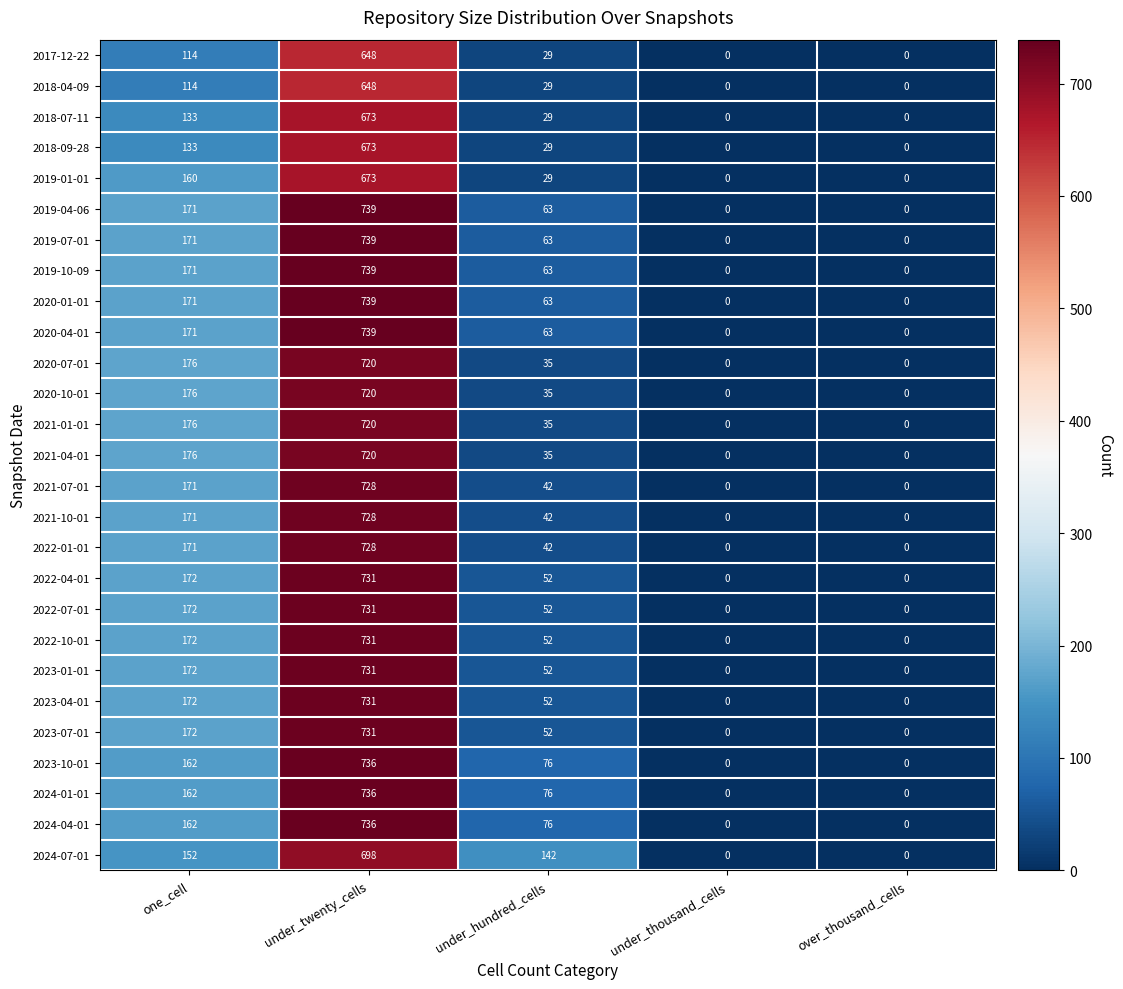

True or false: 2018-04-09 has a value of 258 at under_twenty_cells.

False